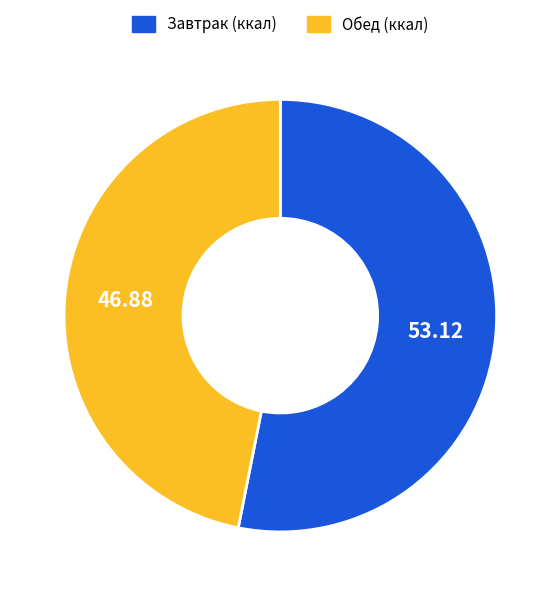

How many slices are in this pie chart?

2